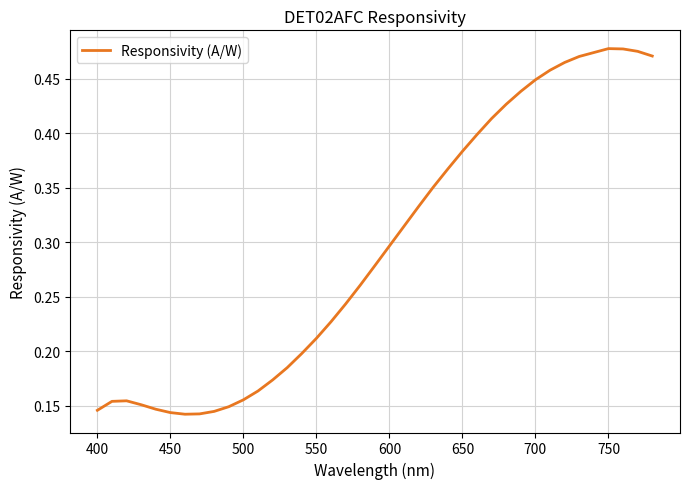

How many lines are shown in the chart?

1